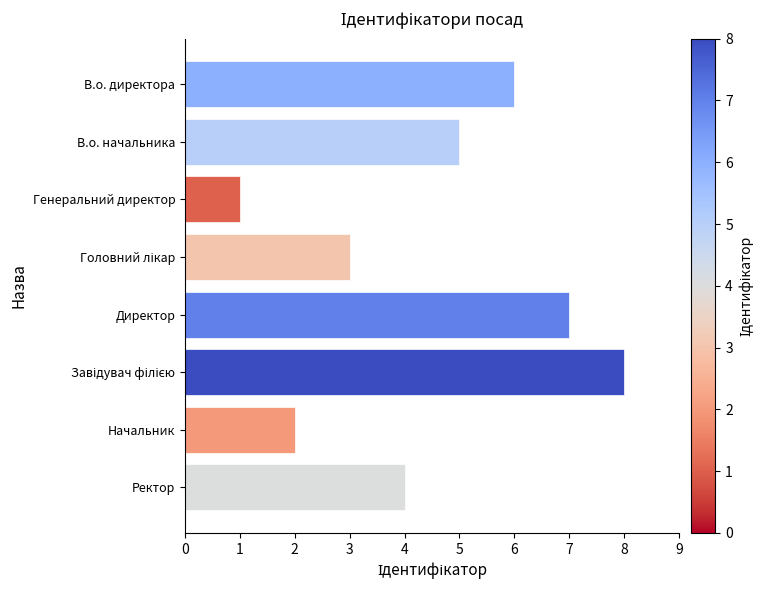

How many bars are there in total?

8